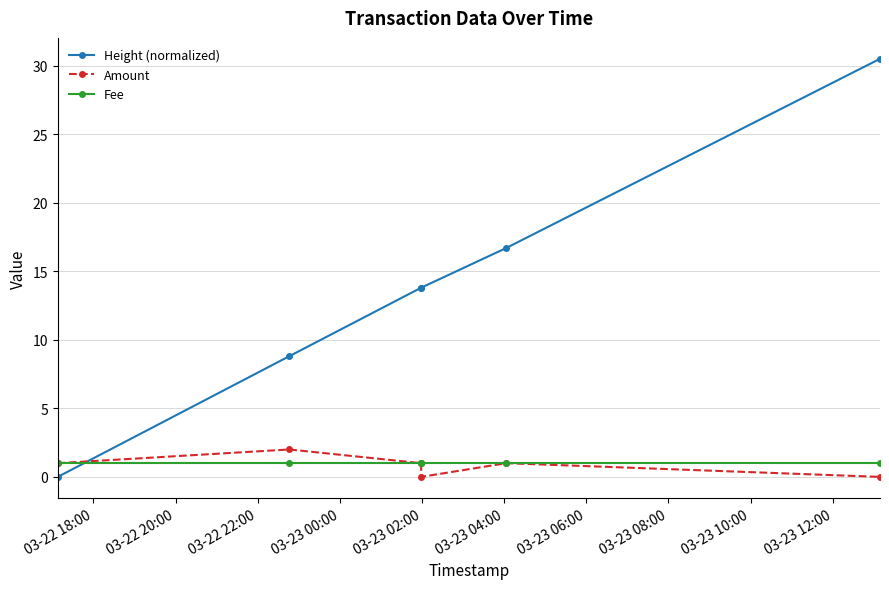

True or false: Height (normalized) has more than 2 interior local peaks.

False